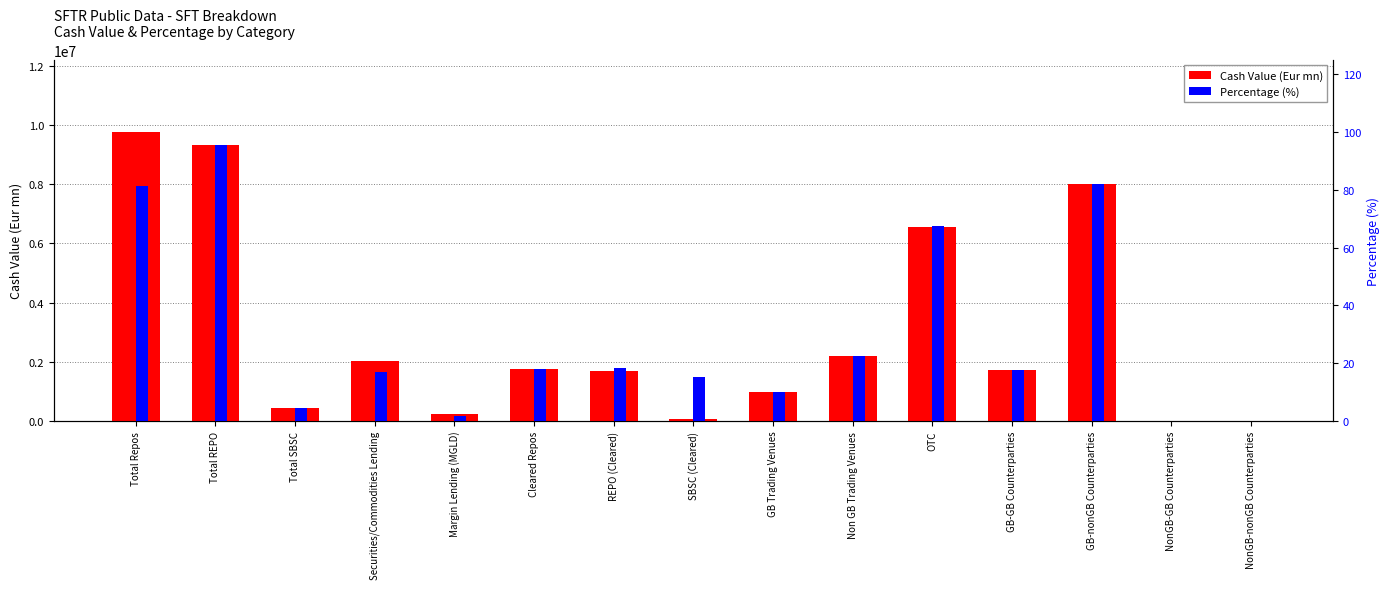

What is the label of the 7th bar from the left?

REPO (Cleared)